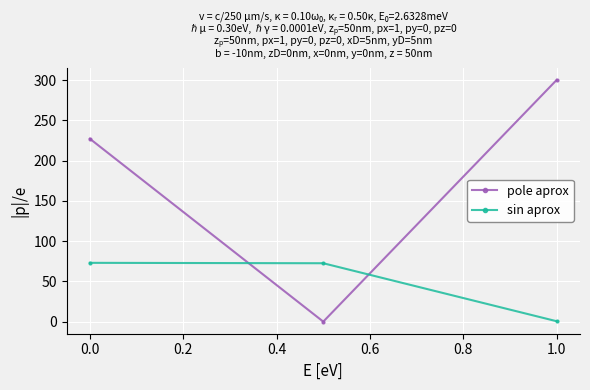

List the series in order of their peak value, highest first.

pole aprox, sin aprox